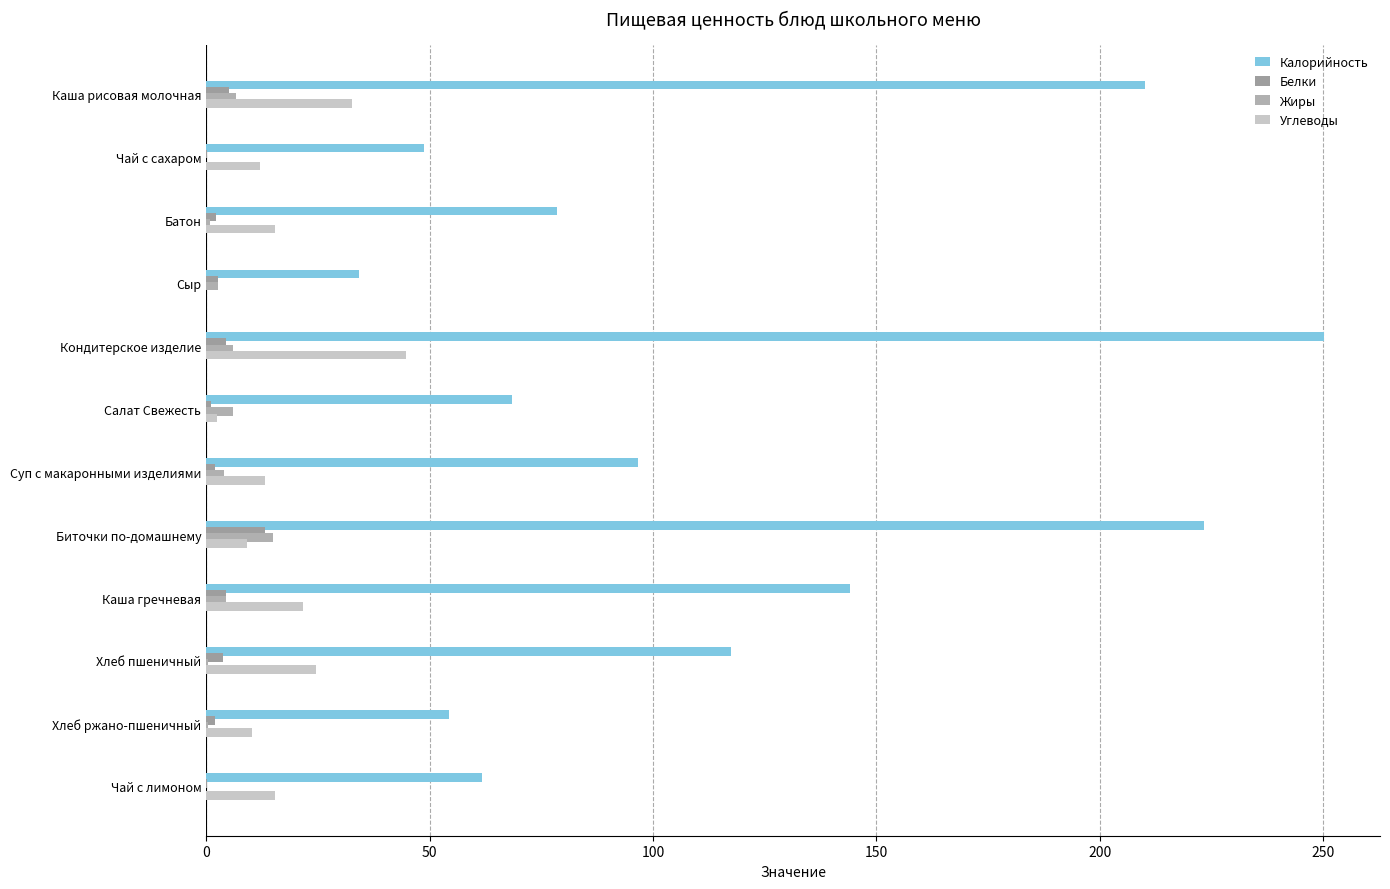

Count the number of categories in the chart.

12